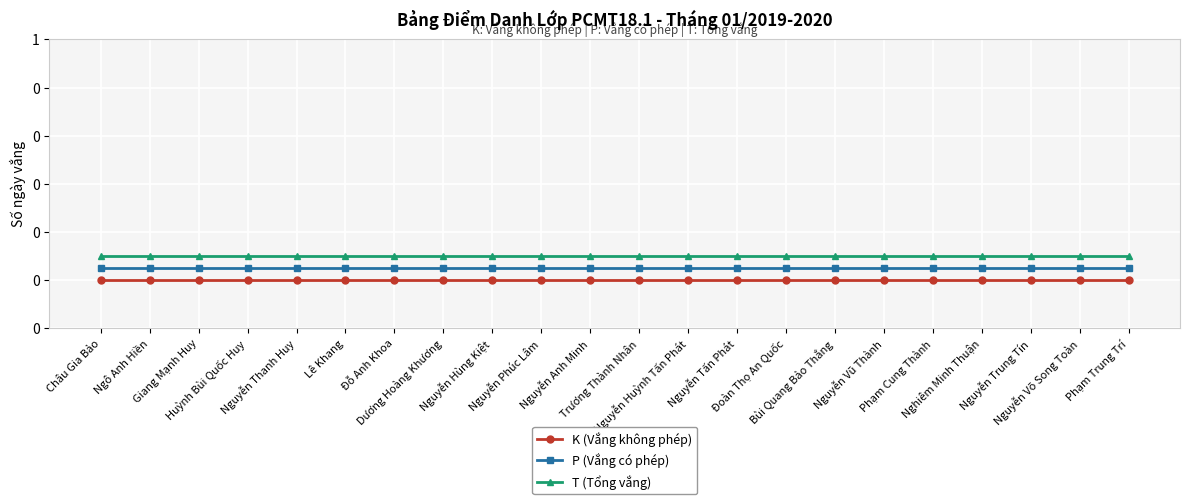

Which series changed the most between Dương Hoàng Khương and Nguyễn Vũ Thành?

K (Vắng không phép)